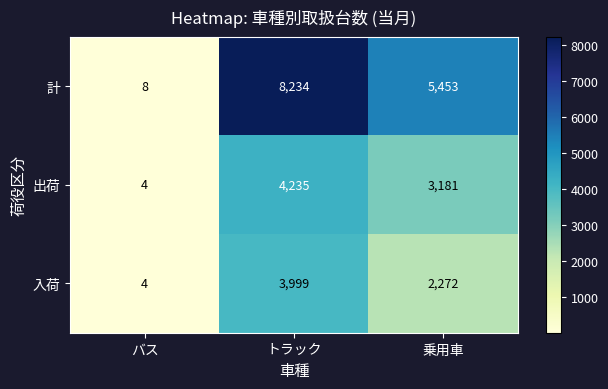

Between トラック and 乗用車, which series saw the biggest shift?

計